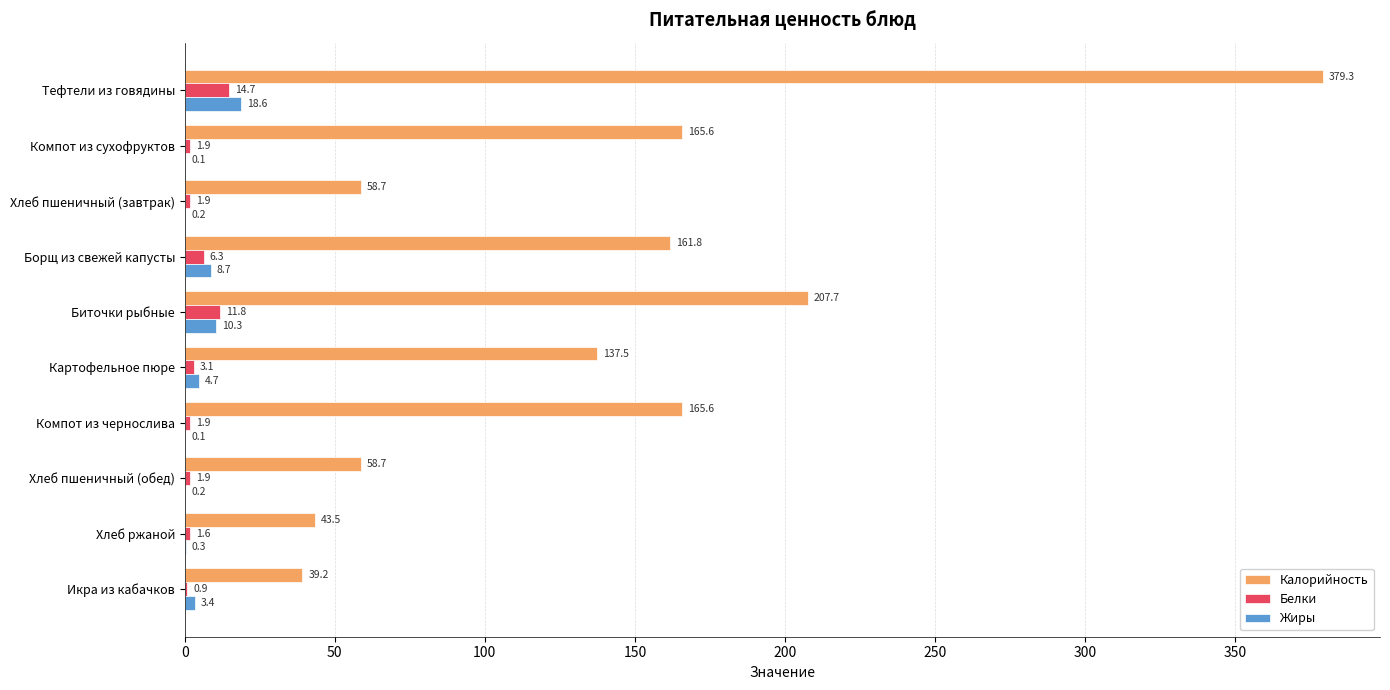

The Белки series shows 1.6 at Хлеб ржаной. True or false?

True